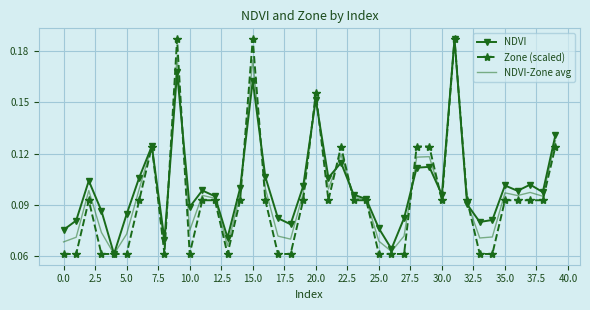

What are all the series names shown in the legend?

NDVI, Zone (scaled), NDVI-Zone avg